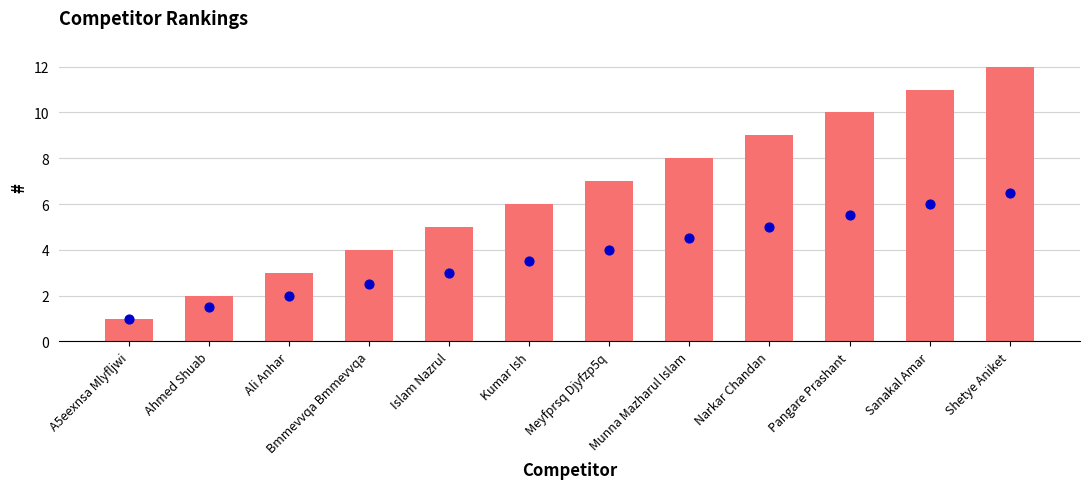

What is the change in value from Islam Nazrul to Pangare Prashant?

+5